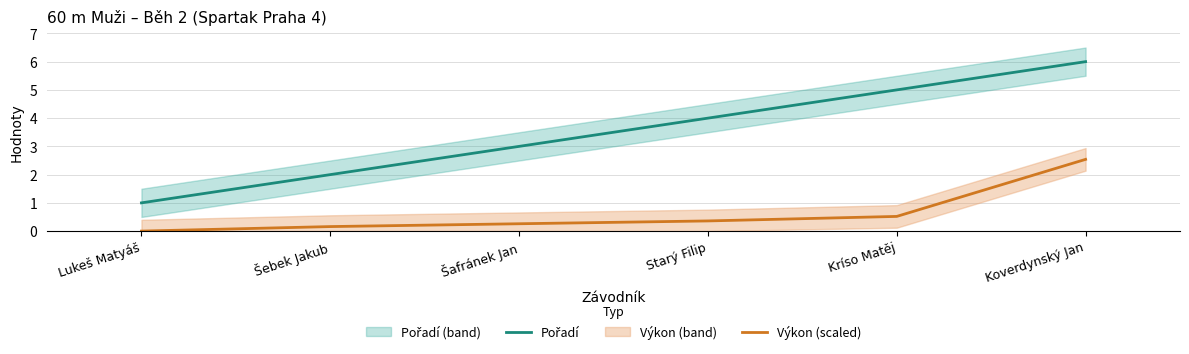

True or false: Pořadí and Výkon (scaled) cross at least once.

False